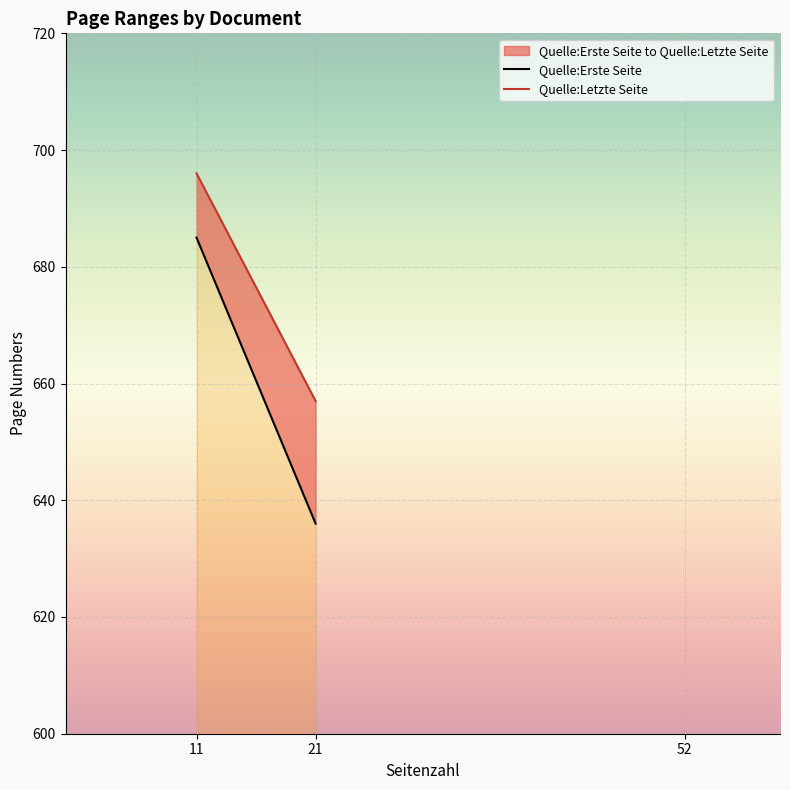

List the series in order of their overall mean, highest first.

Quelle:Letzte Seite, Quelle:Erste Seite